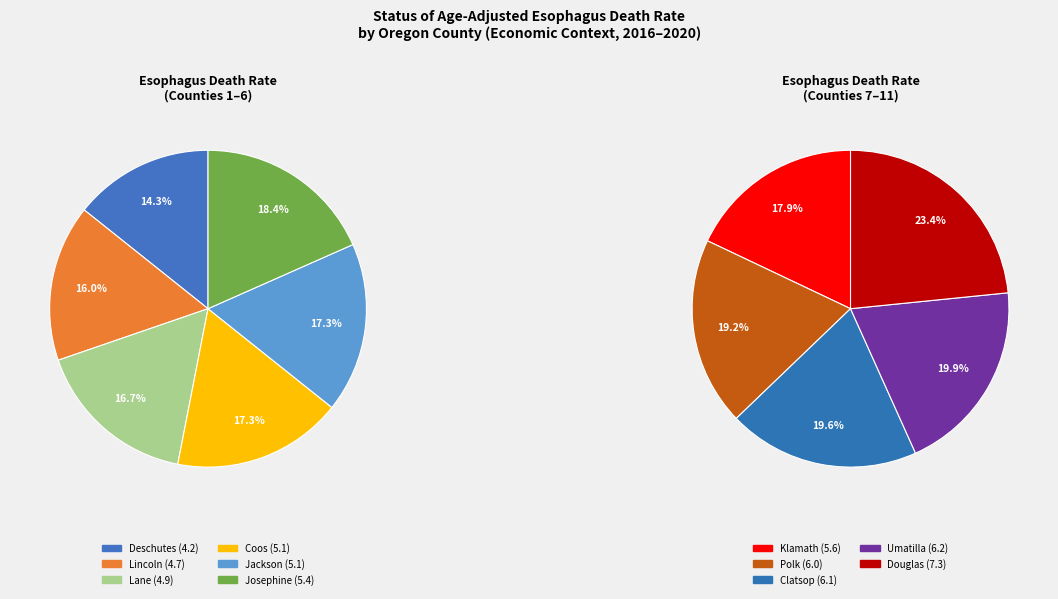

What is the ratio of the value at Umatilla to the value at Deschutes?

1.5